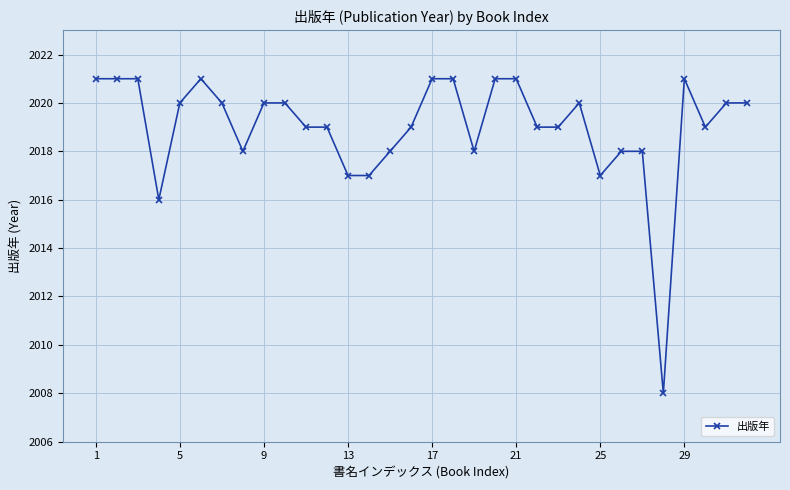

Reading left to right, transcribe all the data shown in this chart.

2021	2021	2021	2016	2020	2021	2020	2018	2020	2020	2019	2019	2017	2017	2018	2019	2021	2021	2018	2021	2021	2019	2019	2020	2017	2018	2018	2008	2021	2019	2020	2020